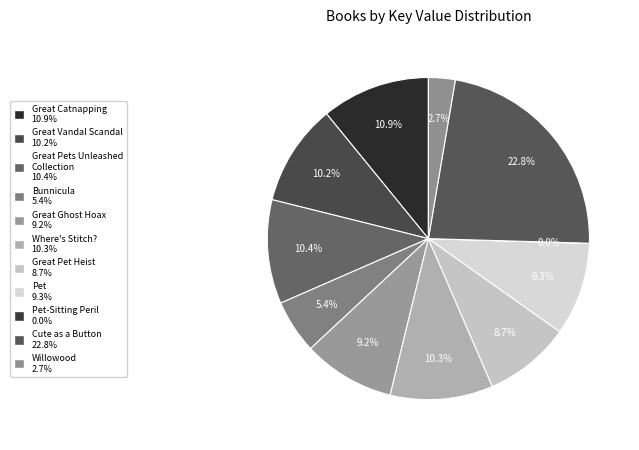

To the nearest percent, what is the average slice percentage?

9%